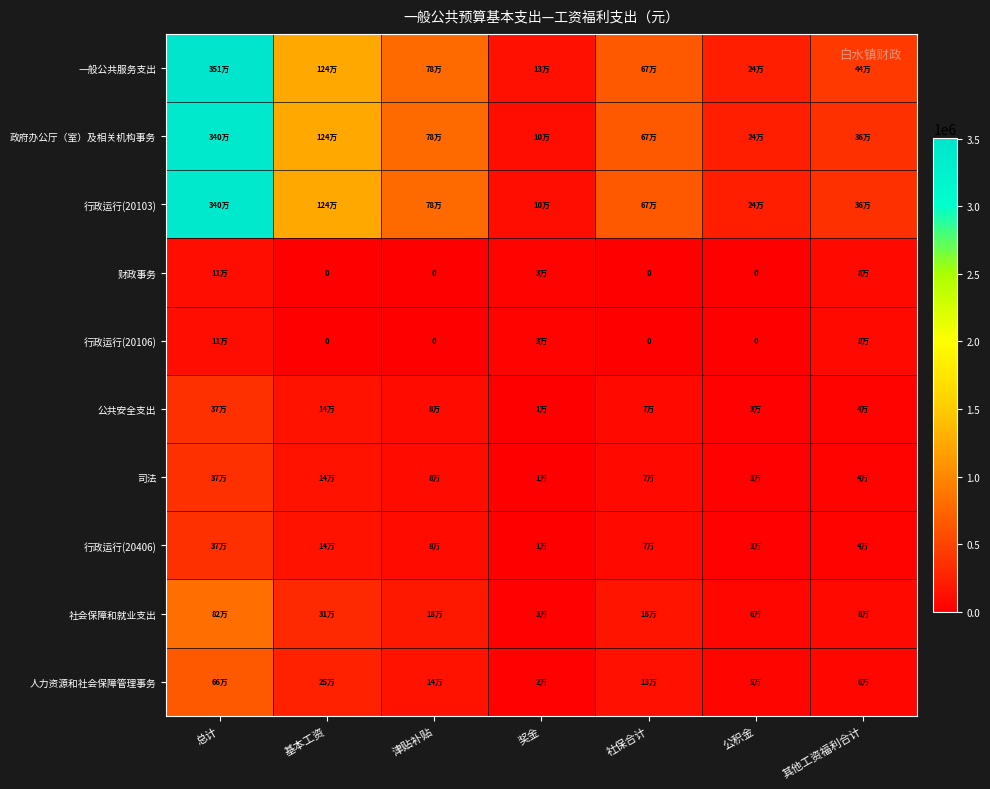

The 一般公共服务支出 series shows 514072.7 at 基本工资. True or false?

False